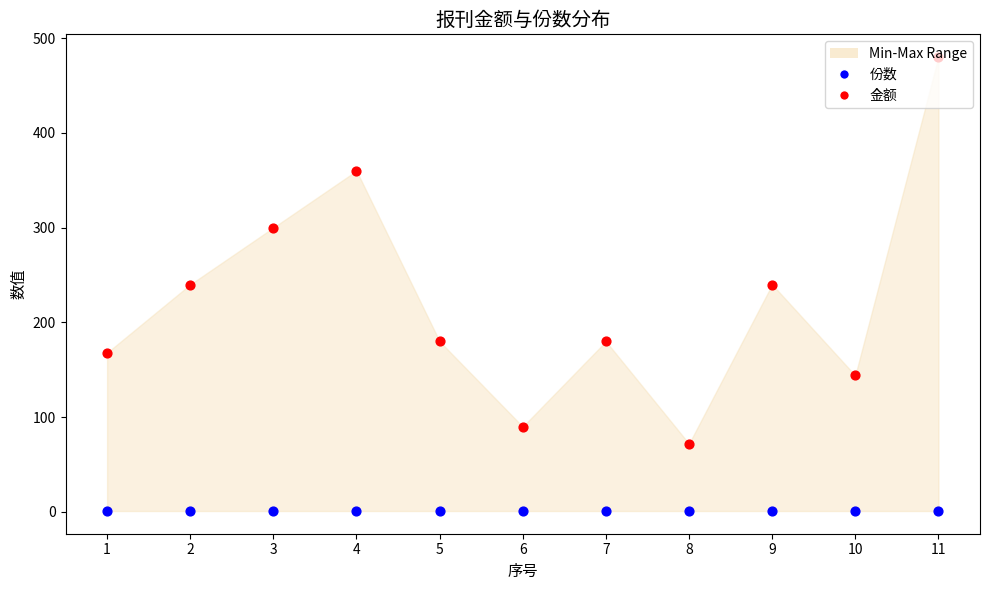

Which series has the widest spread of Y values?

金额 (Maximum)